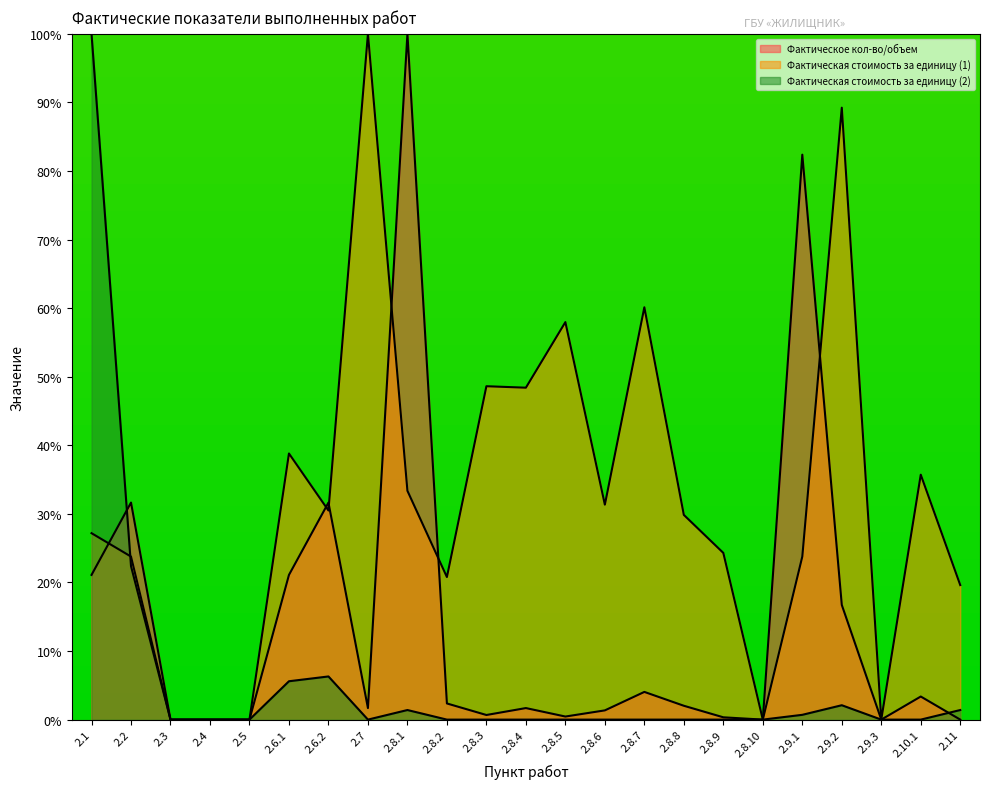

Where is Фактическое кол-во/объем nearest to the value 50?

2.2